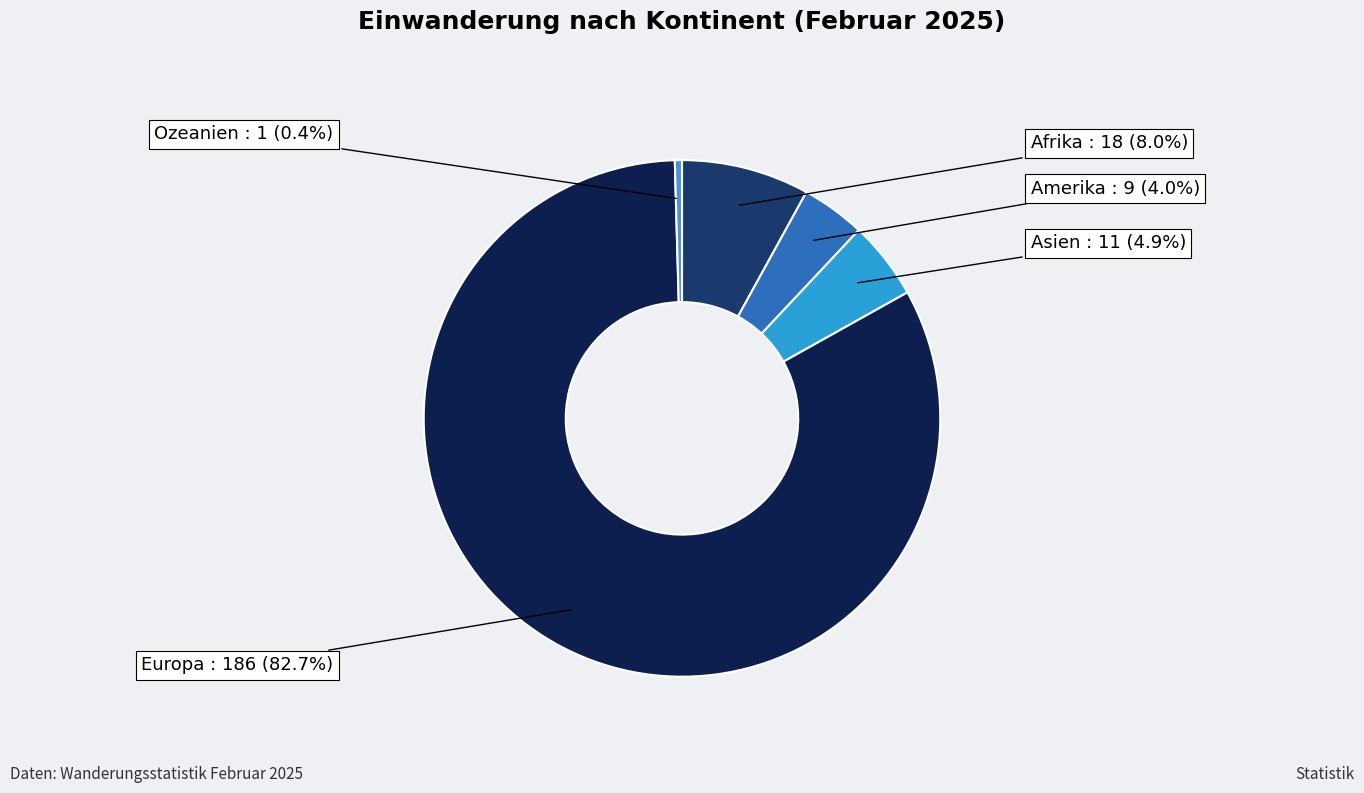

What is the ratio of the value at Europa to the value at Asien?

16.9